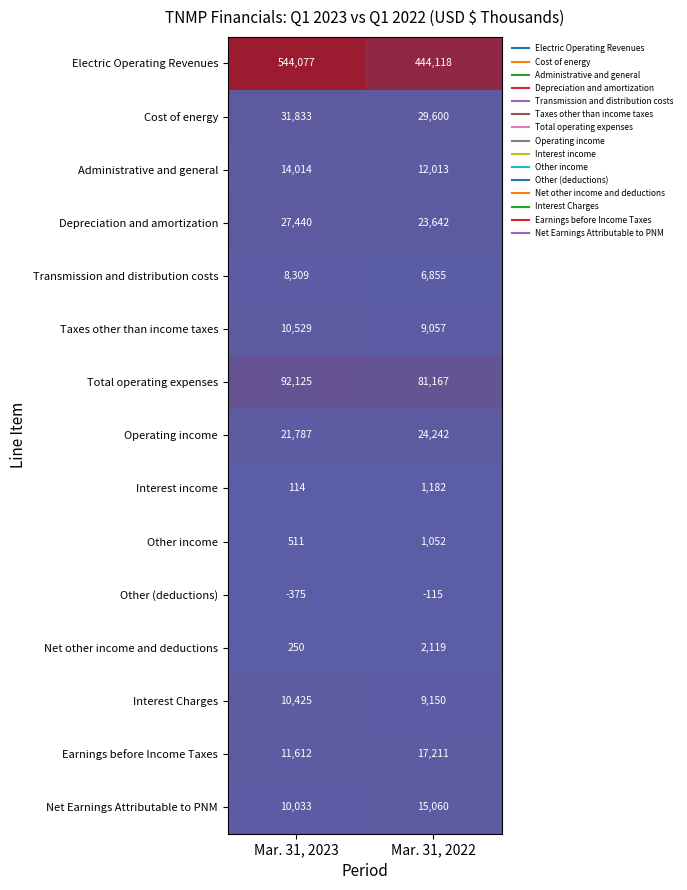

What is the difference between the highest and lowest values at Mar. 31, 2022?

444233